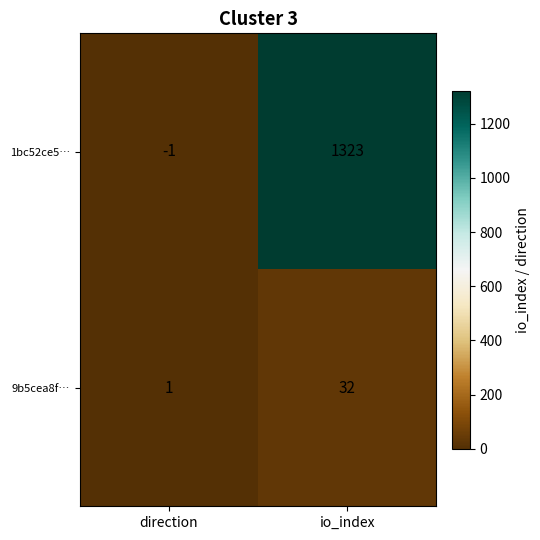

Is it true that 9b5cea8f… equals 32 at io_index?

True